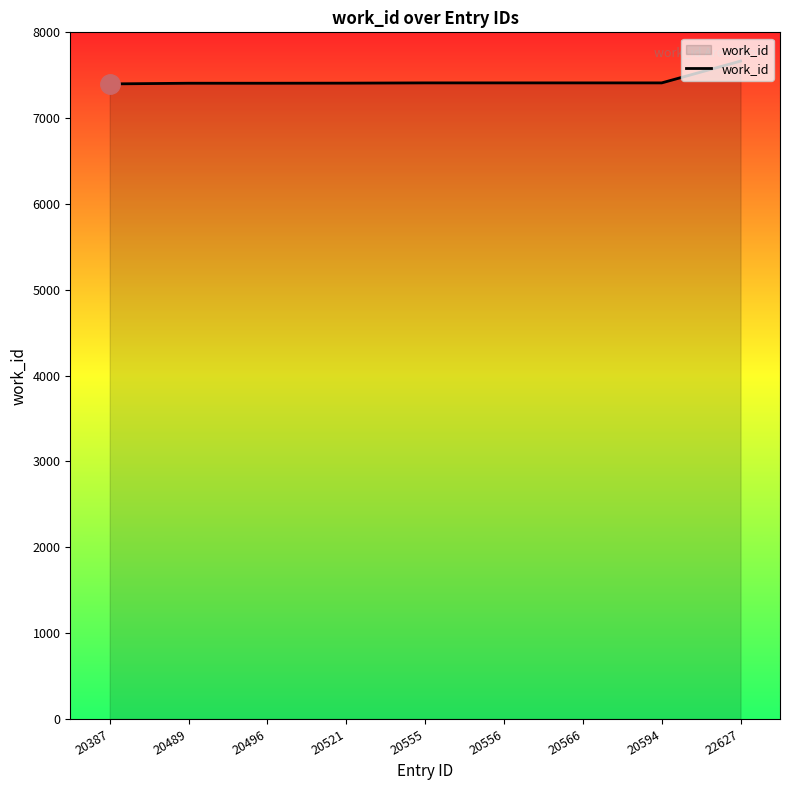

Which has a higher value, 22627 or 20496?

22627